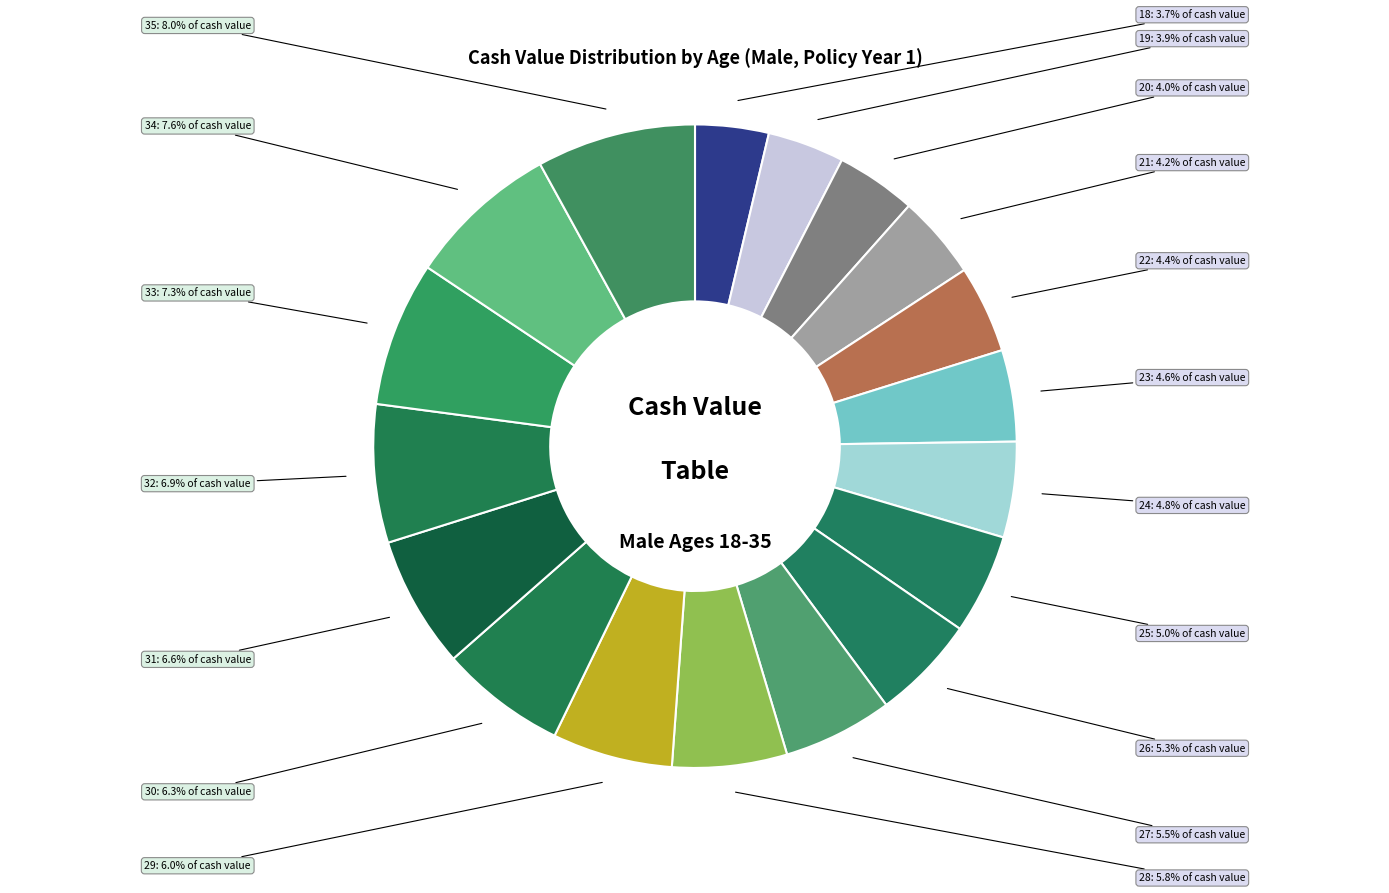

Does 35 account for over 50% of the chart?

No